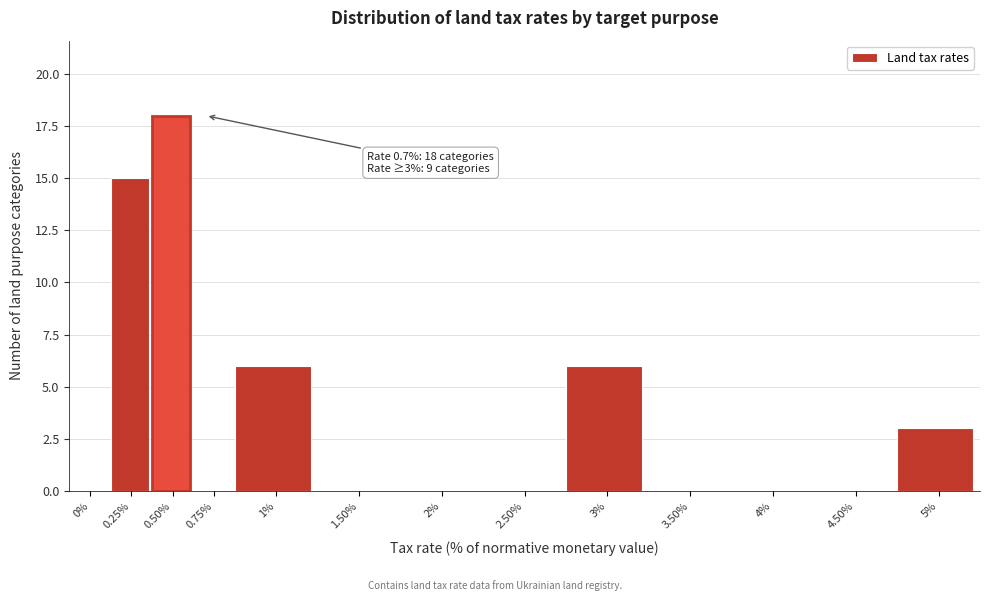

Reading left to right, list all the values displayed in this chart.

0%=0	0.25%=15	0.50%=18	0.75%=0	1%=6	1.50%=0	2%=0	2.50%=0	3%=6	3.50%=0	4%=0	4.50%=0	5%=3